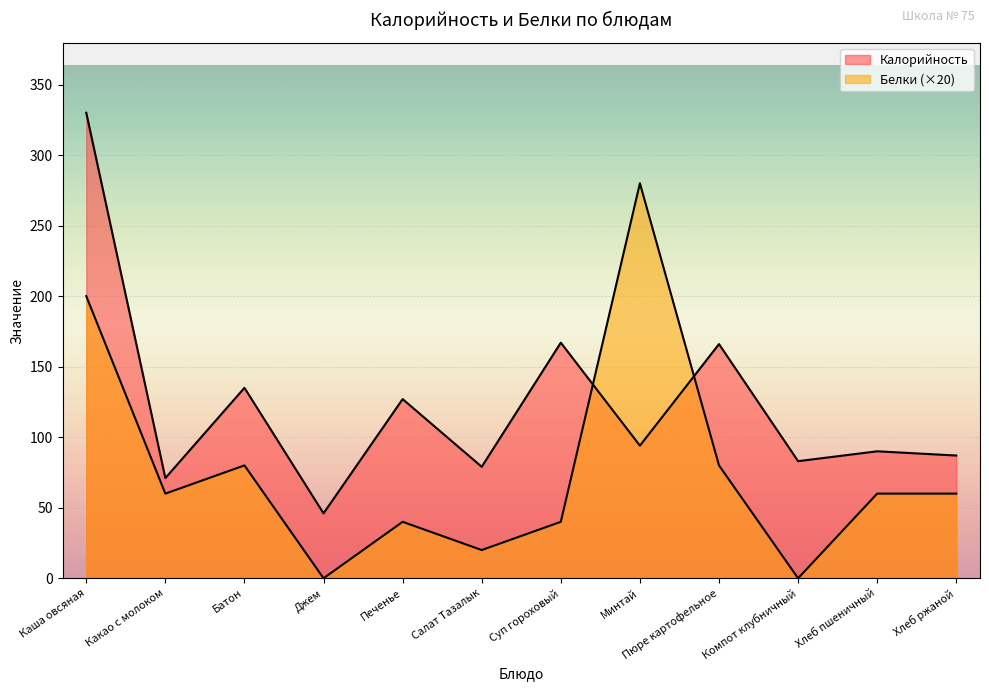

How many lines are shown in the chart?

2